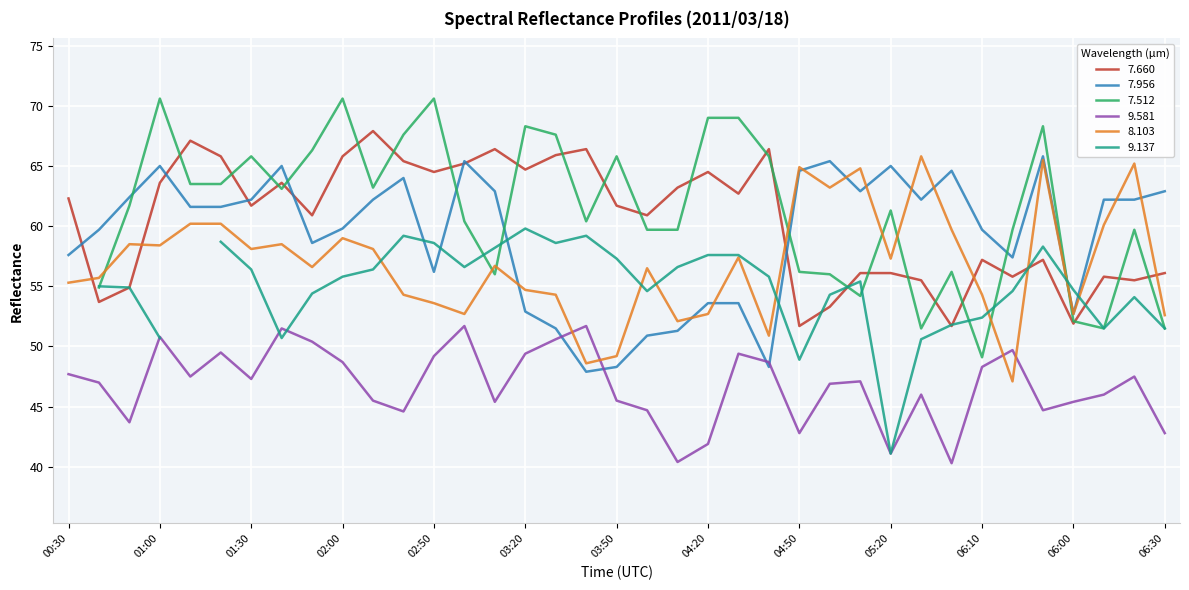

How many intersections are there between 9.581 and 8.103?

4